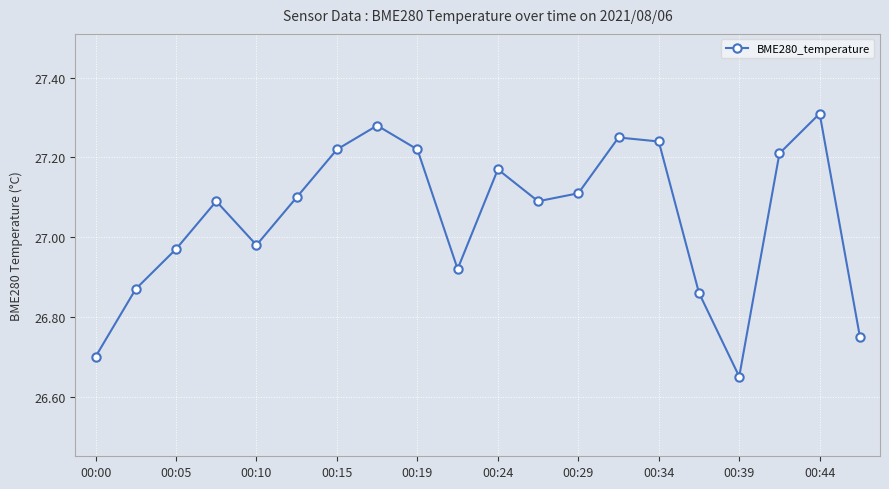

True or false: there are more than 0 points higher than both neighbors.

True